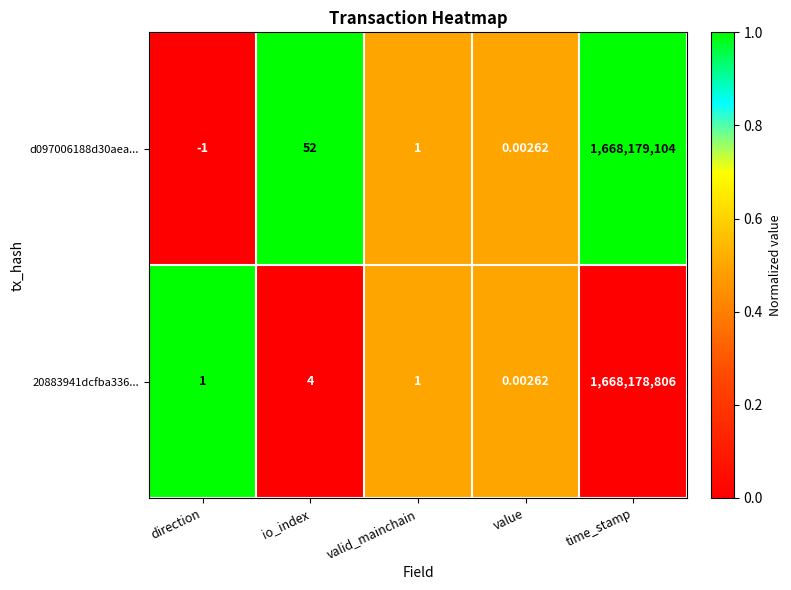

At which category is the sum across all series the highest?

time_stamp